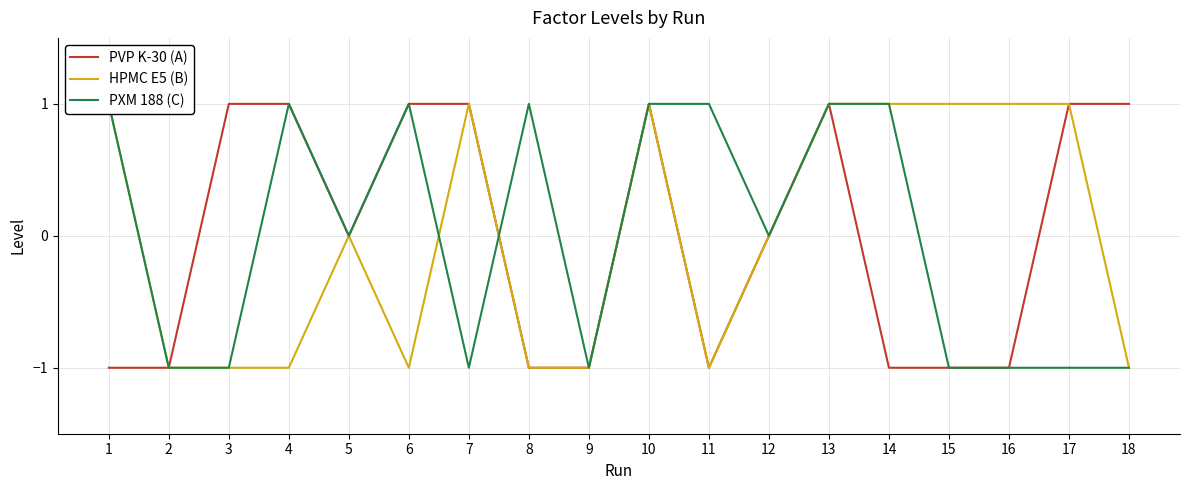

Which series ends up on top after the final intersection of PXM 188 (C) and PVP K-30 (A)?

PXM 188 (C)